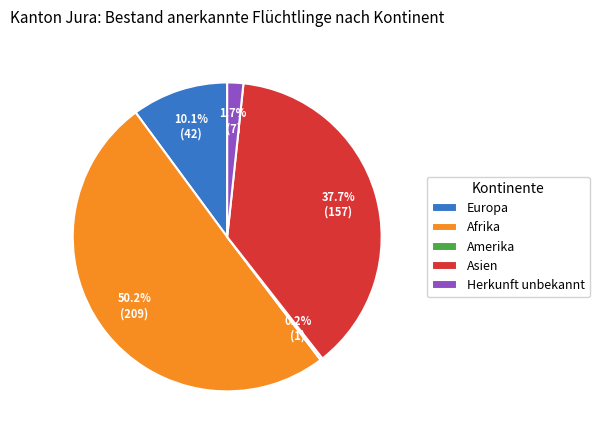

What is the ratio of the value at Asien to the value at Afrika?

0.8